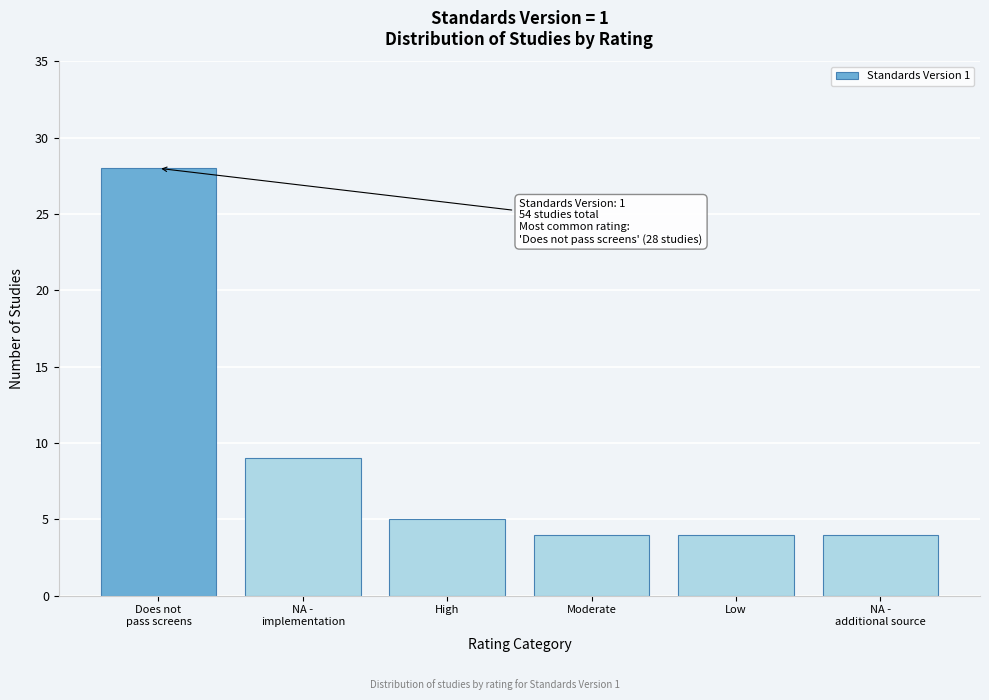

Reading right to left, transcribe all the data shown in this chart.

4	4	4	5	9	28